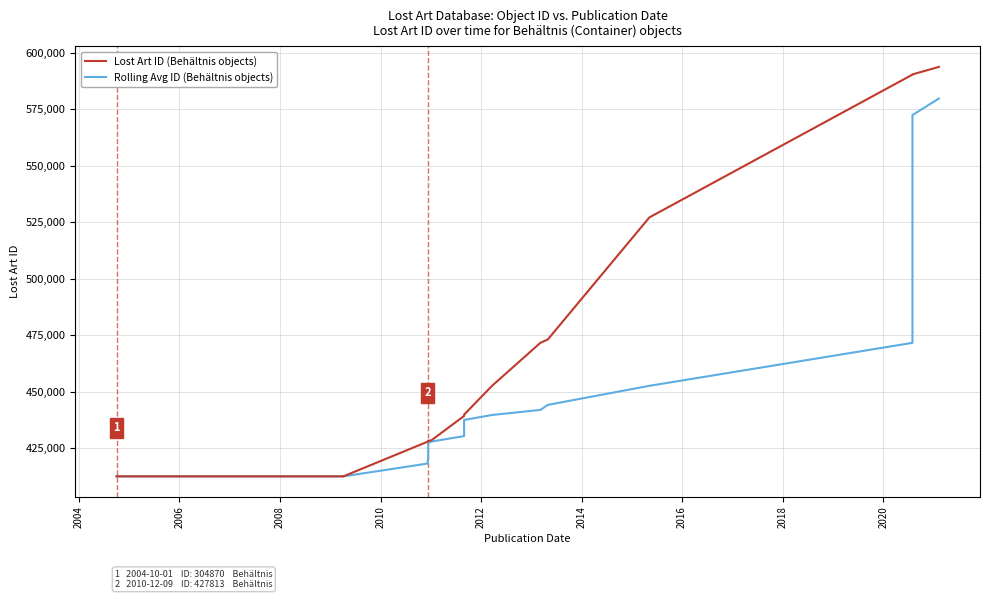

Which series has the widest spread of values?

Lost Art ID (Behältnis objects)